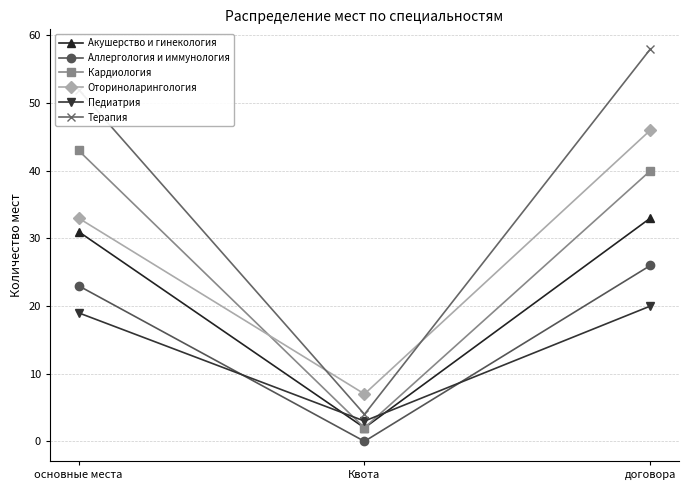

How many Терапия values are between 4 and 58?

3